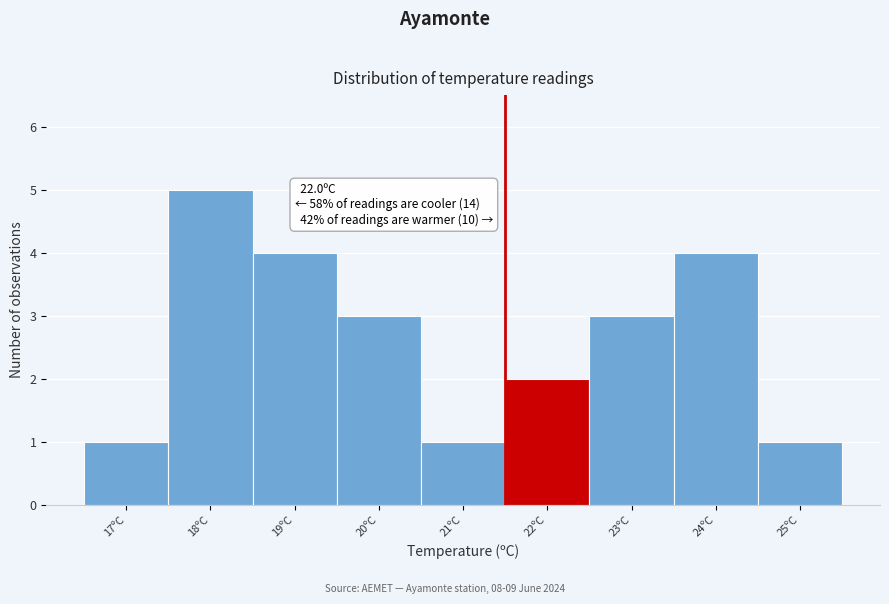

Reading left to right, transcribe all the data shown in this chart.

1	5	4	3	1	2	3	4	1